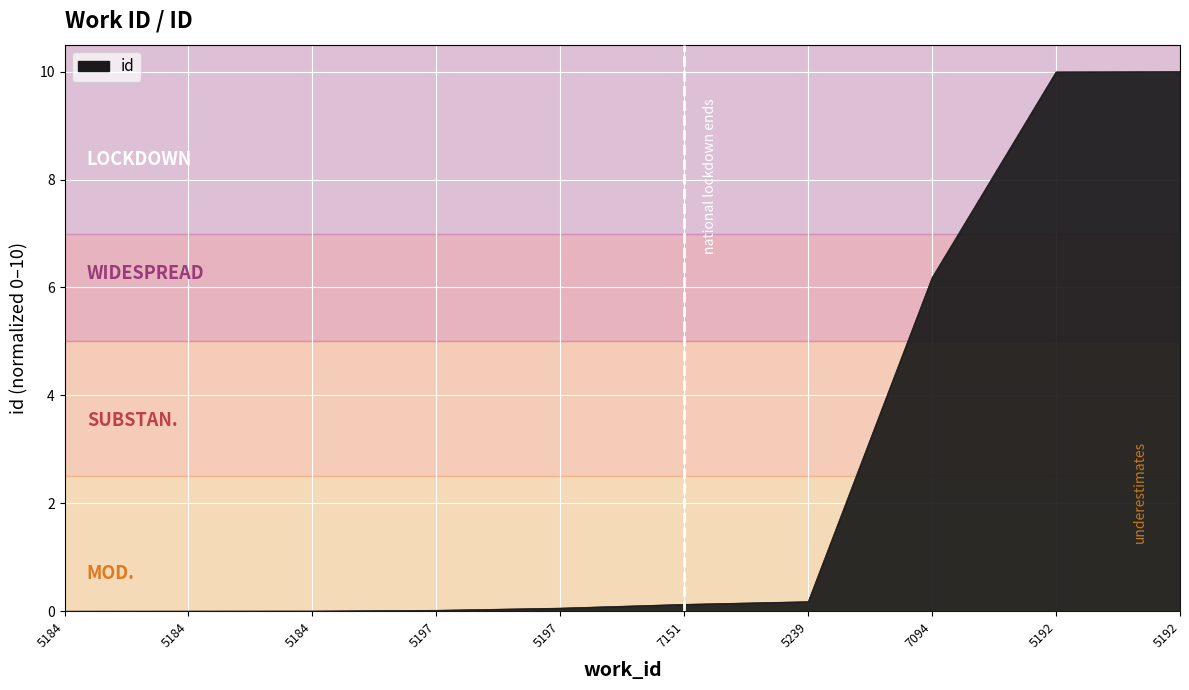

The value at 5239 is 0.1. True or false?

False